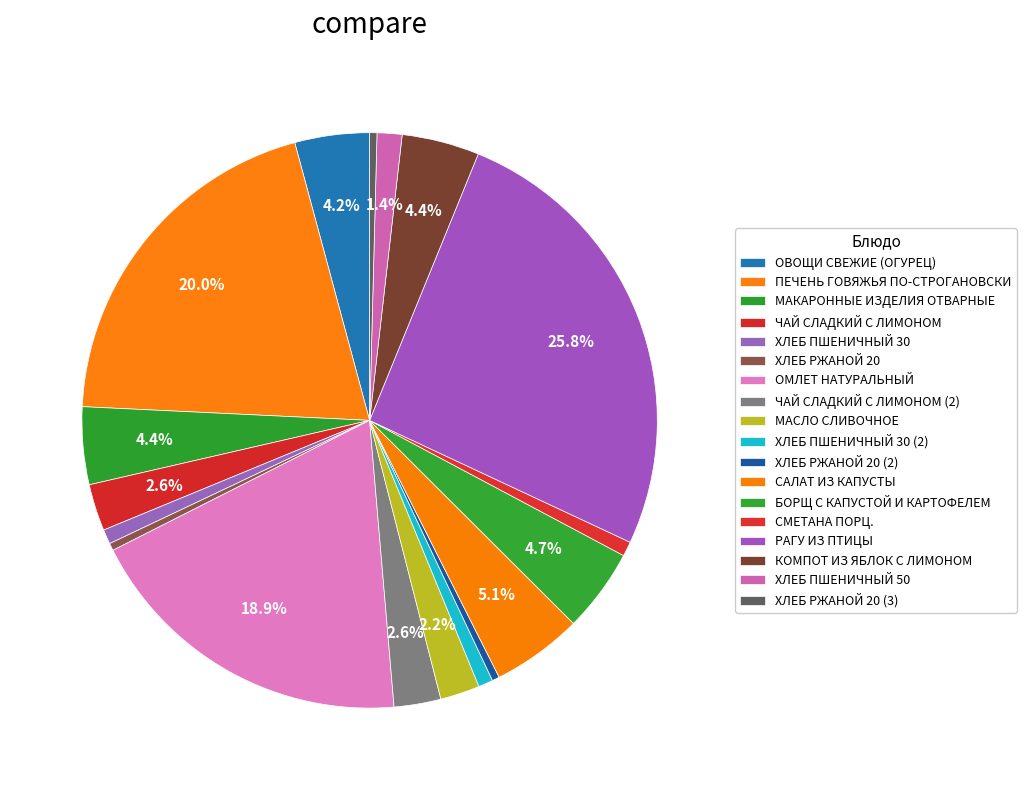

Does САЛАТ ИЗ КАПУСТЫ account for over 50% of the chart?

No